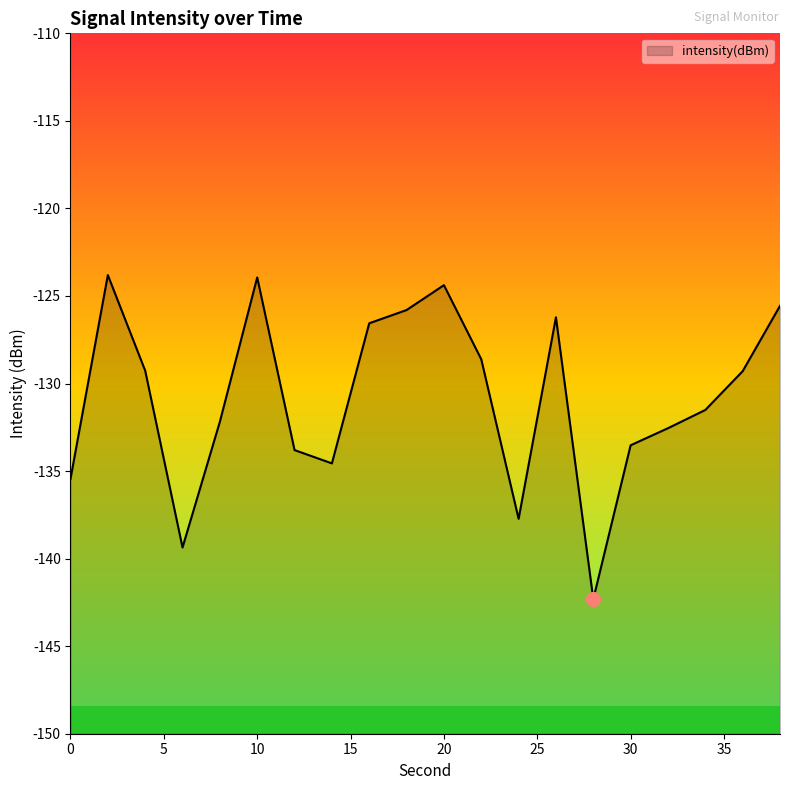

What is the value of the 2nd point from the left?

-123.8